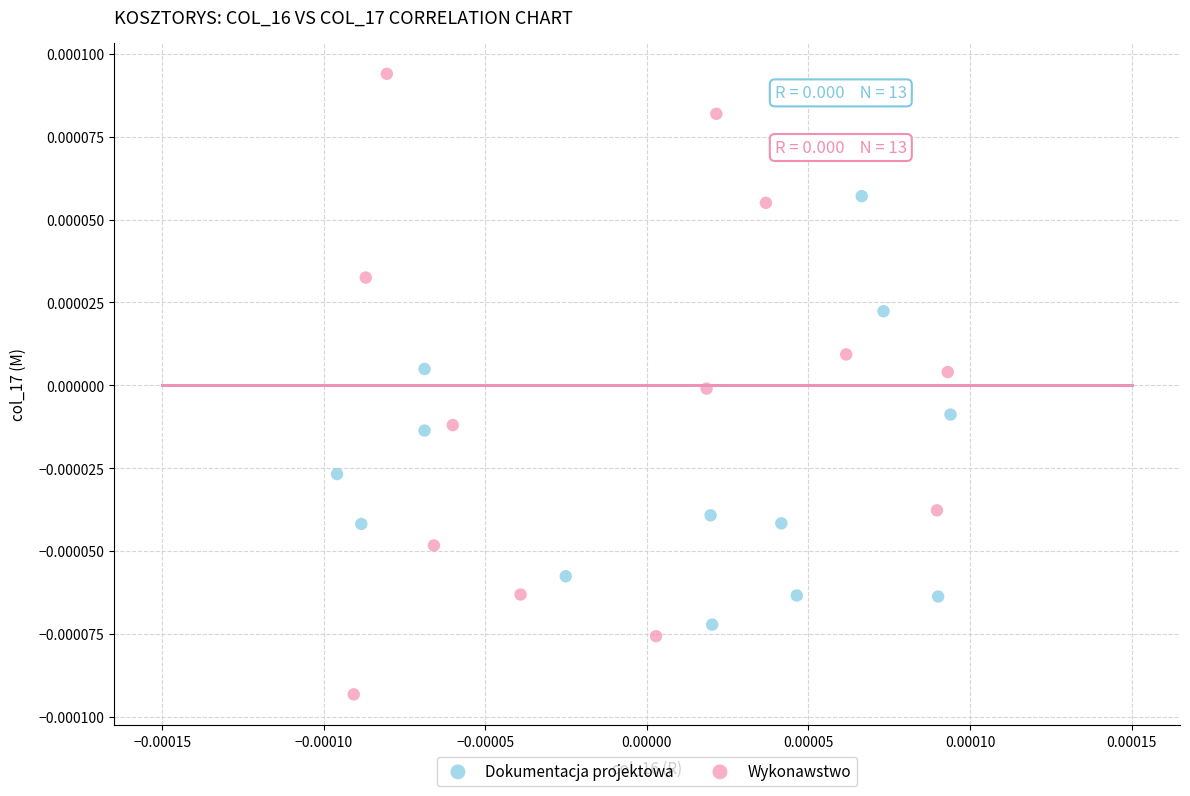

Which series reaches the maximum Y coordinate?

Wykonawstwo